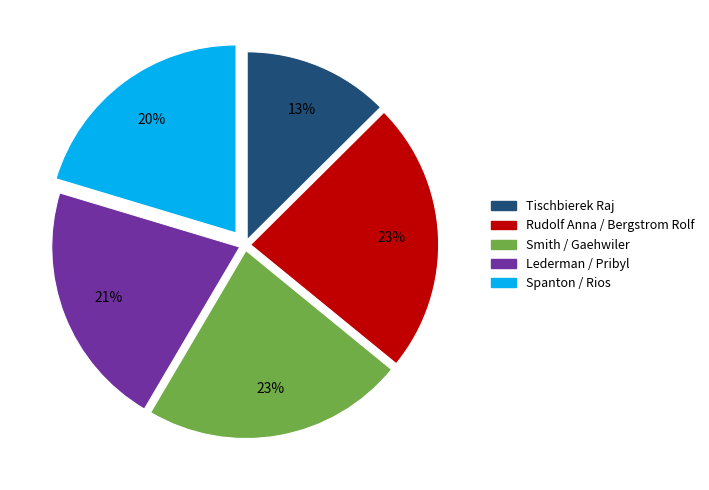

Between Smith / Gaehwiler and Tischbierek Raj, which is larger?

Smith / Gaehwiler